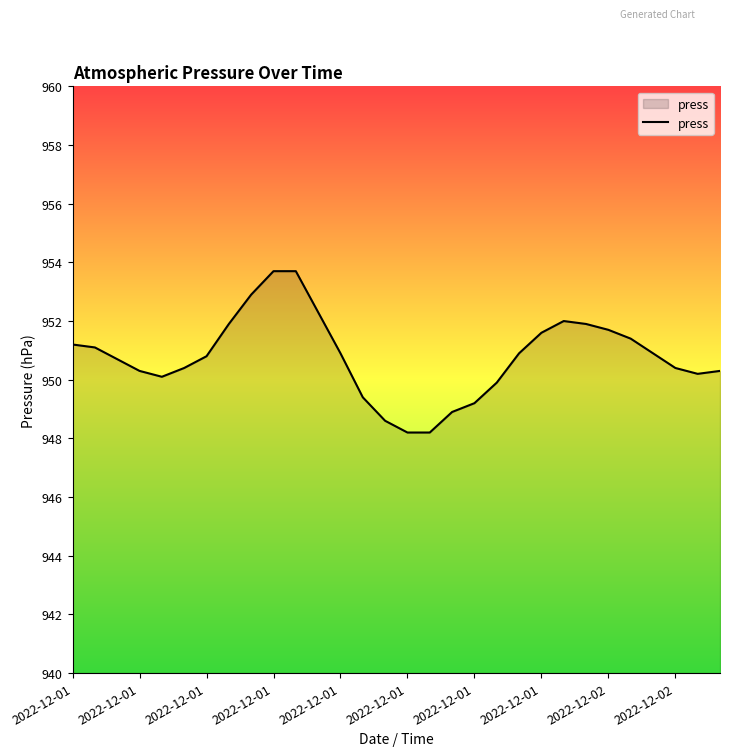

Reading left to right, transcribe all the data shown in this chart.

951.2	951.1	950.7	950.3	950.1	950.4	950.8	951.9	952.9	953.7	953.7	952.3	950.9	949.4	948.6	948.2	948.2	948.9	949.2	949.9	950.9	951.6	952.0	951.9	951.7	951.4	950.9	950.4	950.2	950.3